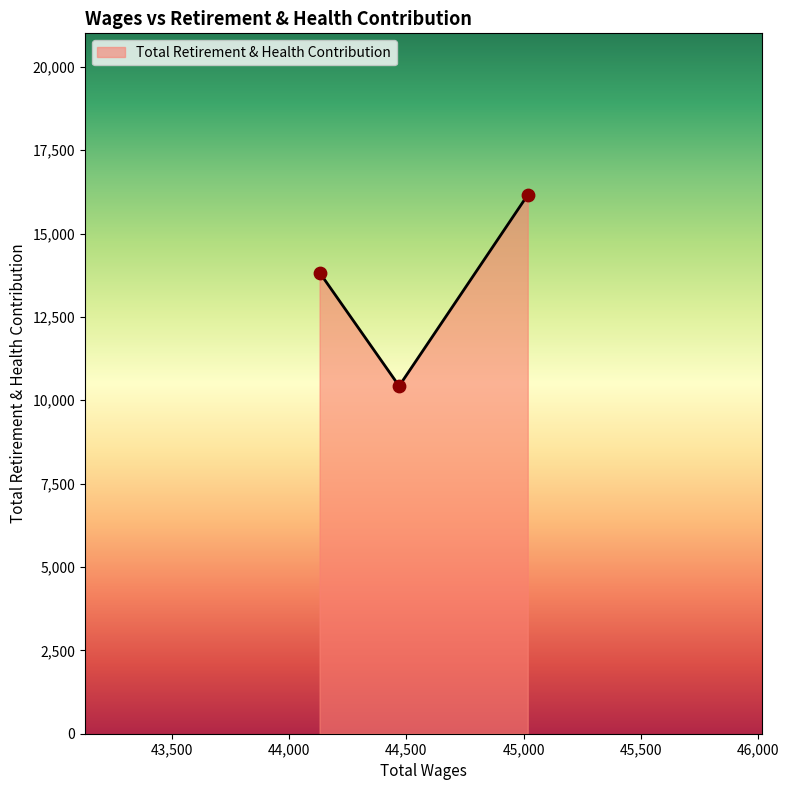

What is the greatest value displayed?

16156